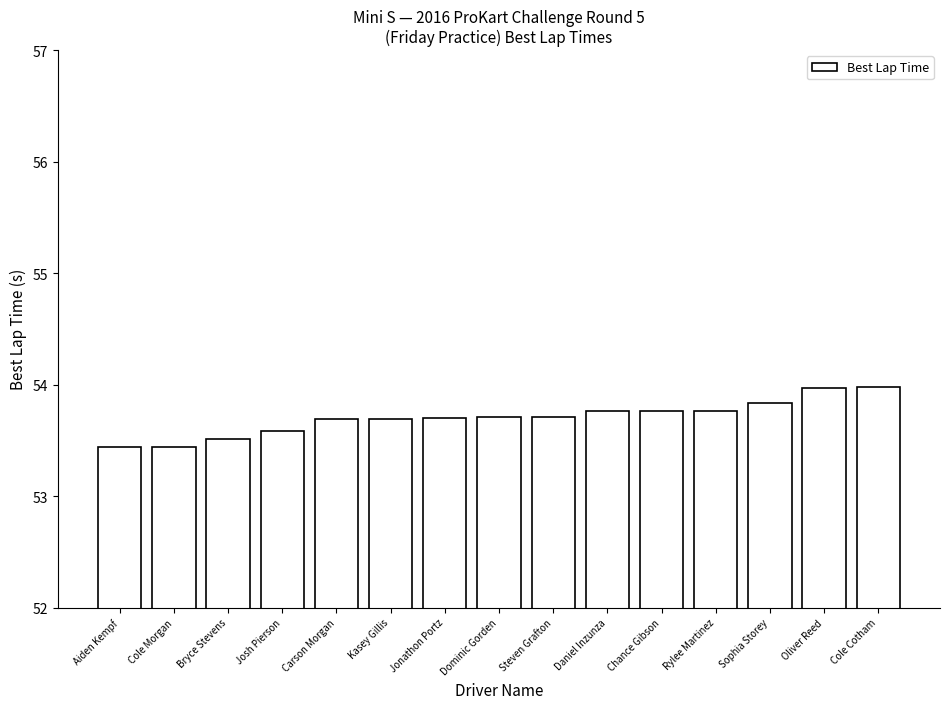

What is the approximate value at Daniel Inzunza?

53.8